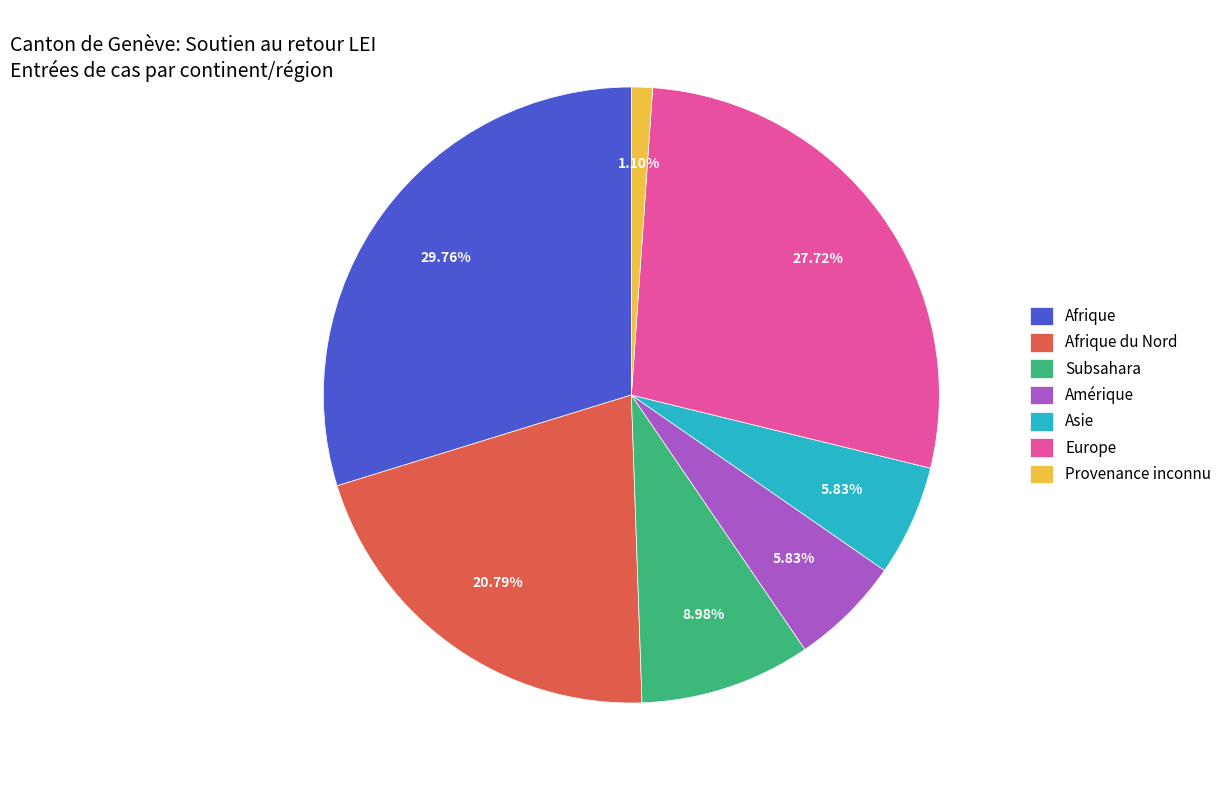

To the nearest percent, what is the average slice percentage?

14%